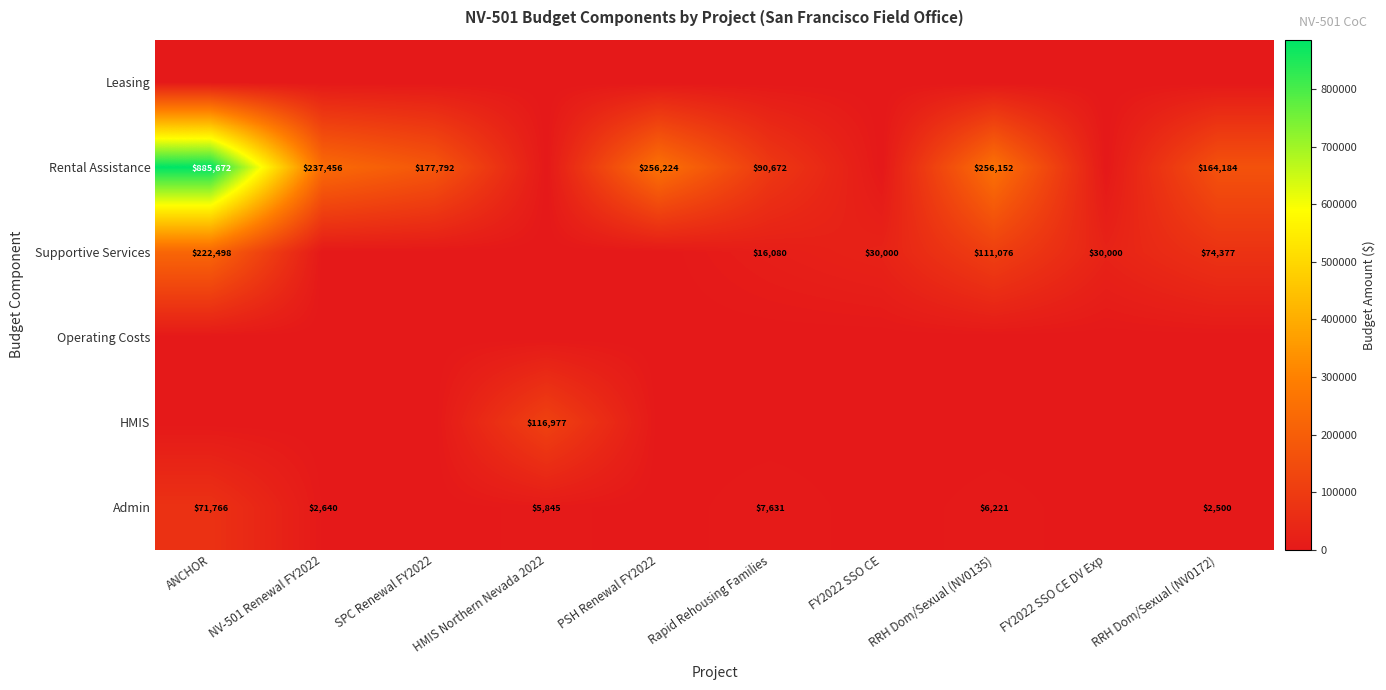

What is the sum of the Rental Assistance values at PSH Renewal FY2022 and RRH Dom/Sexual (NV0172)?

420408